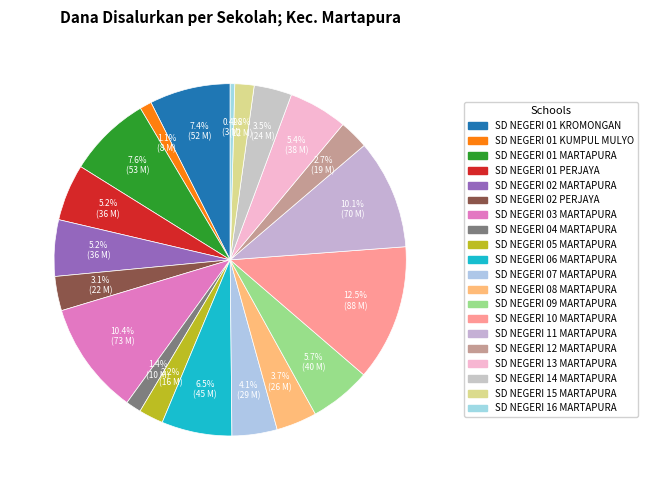

Which category has the biggest portion of the pie?

SD NEGERI 10 MARTAPURA